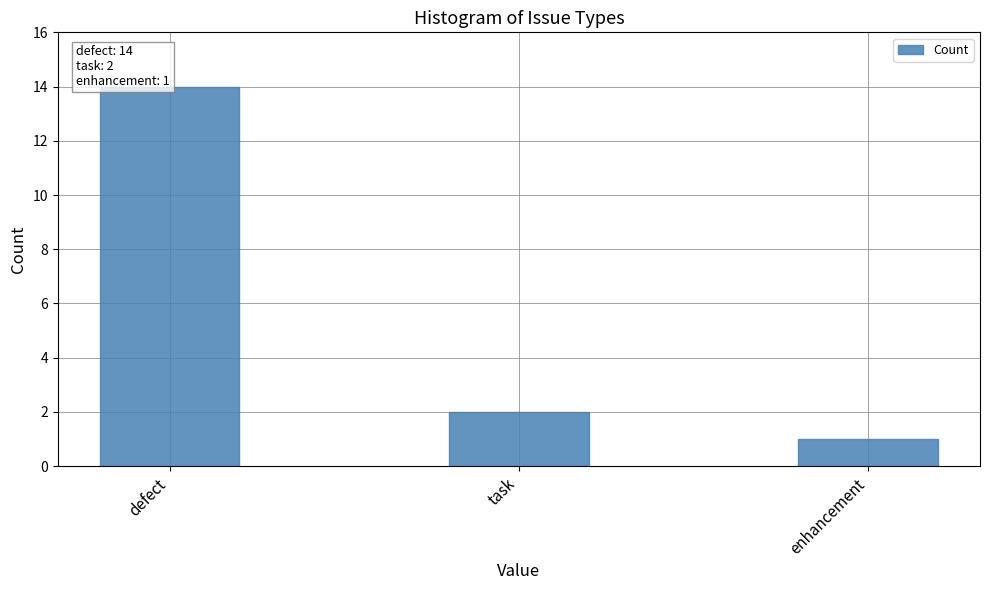

What is the minimum value shown in the chart?

1